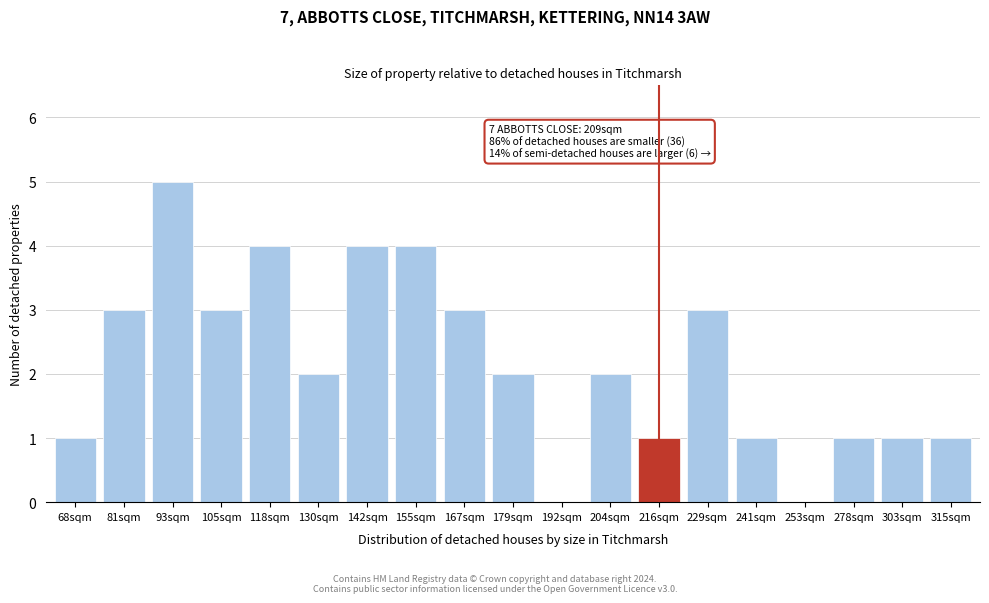

Reading right to left, transcribe all the data shown in this chart.

315sqm=1	303sqm=1	278sqm=1	253sqm=0	241sqm=1	229sqm=3	216sqm=1	204sqm=2	192sqm=0	179sqm=2	167sqm=3	155sqm=4	142sqm=4	130sqm=2	118sqm=4	105sqm=3	93sqm=5	81sqm=3	68sqm=1